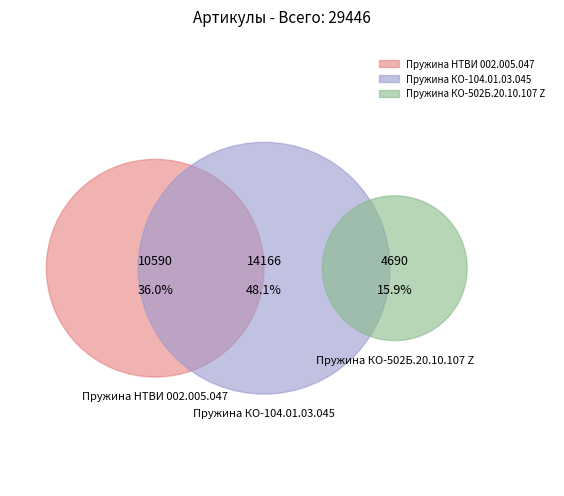

Which slice is the largest?

Пружина КО-104.01.03.045